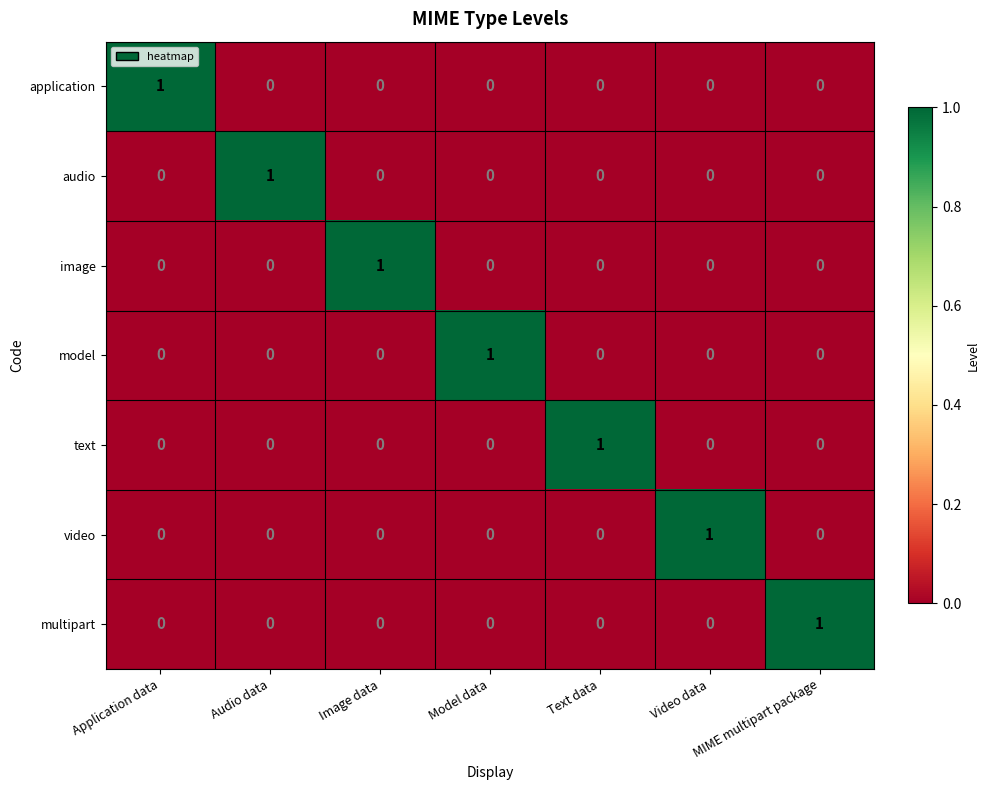

Is the value of model at MIME multipart package greater than the value of audio at Audio data?

No